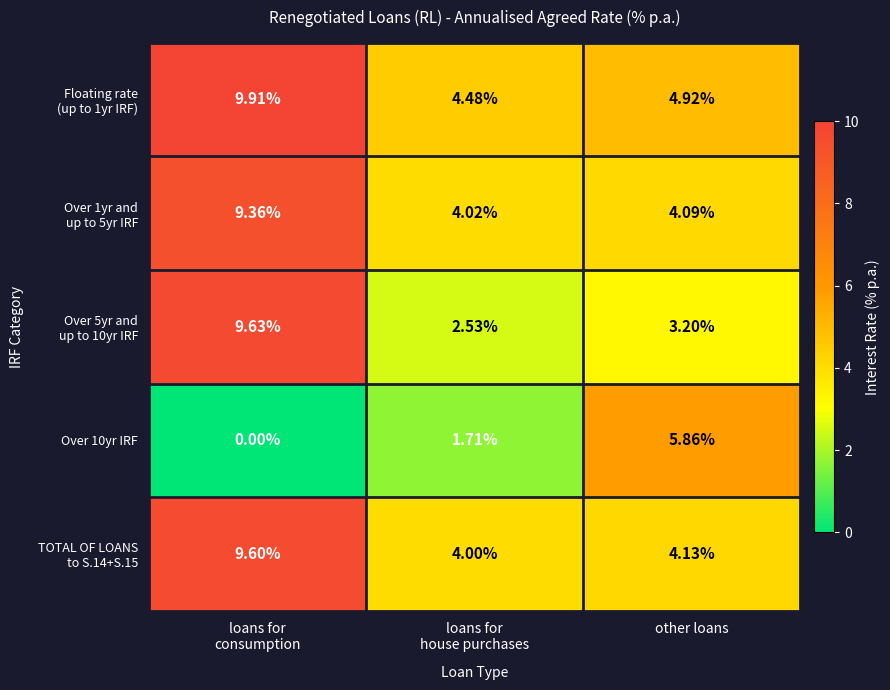

How many distinct data groups are displayed?

5